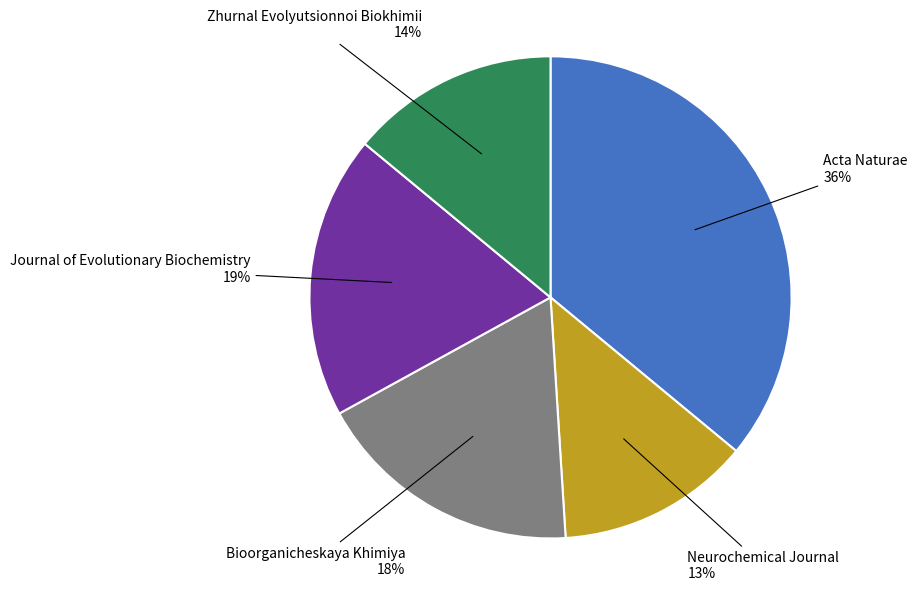

To the nearest percent, what is the difference between the largest and smallest slice percentages?

23%